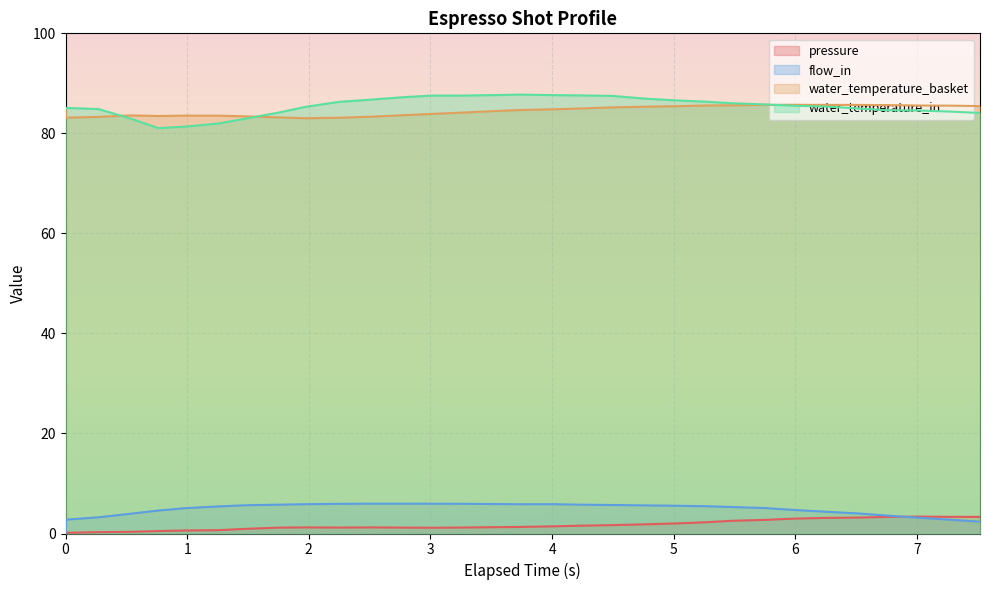

True or false: water_temperature_basket and flow_in intersect in this chart.

False